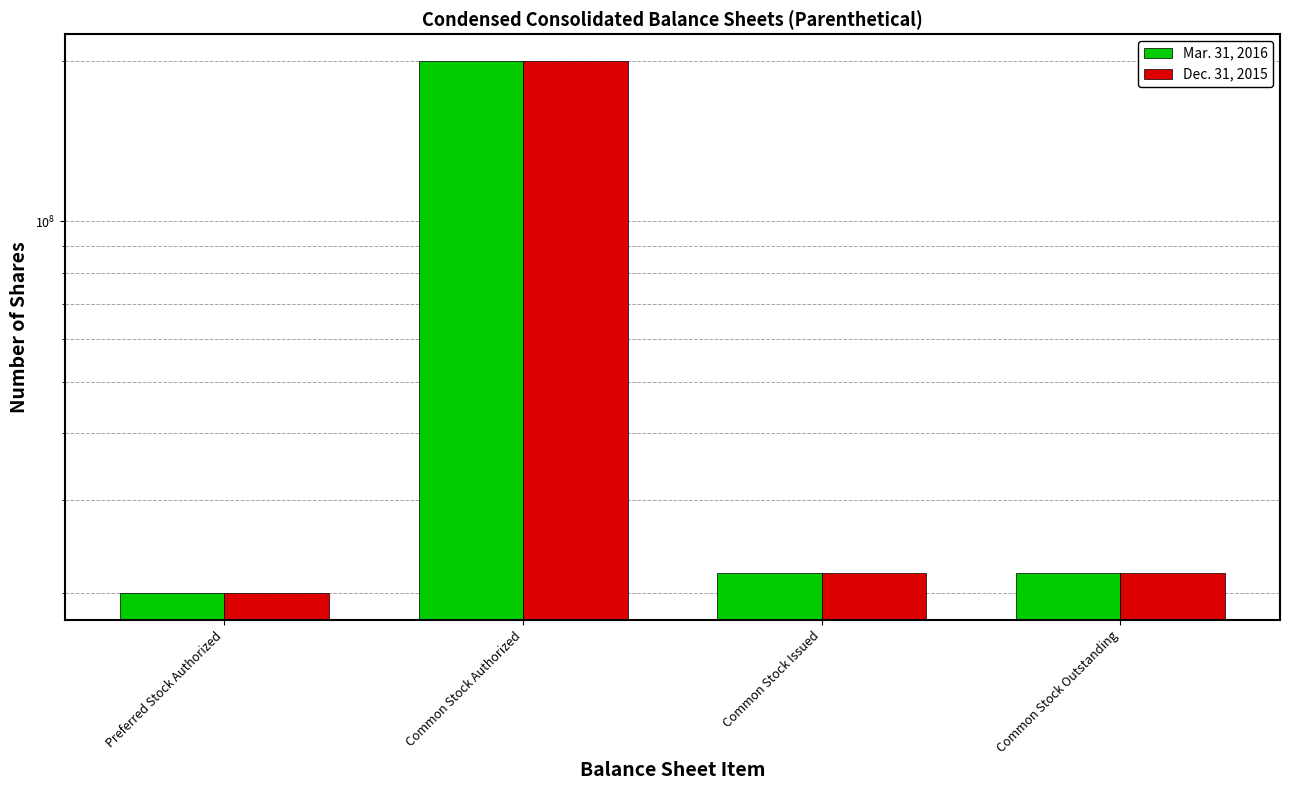

Are the bars grouped side by side (vs. stacked)?

Yes